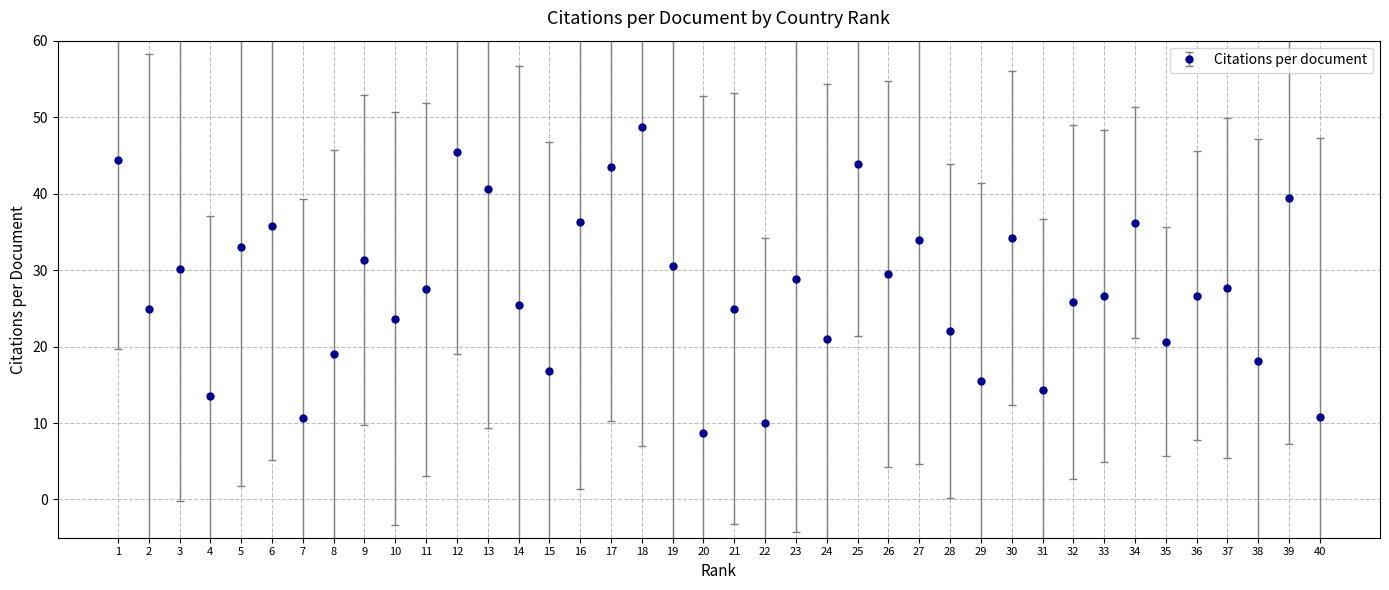

The chart shows a value of 13.4 at 33. True or false?

False